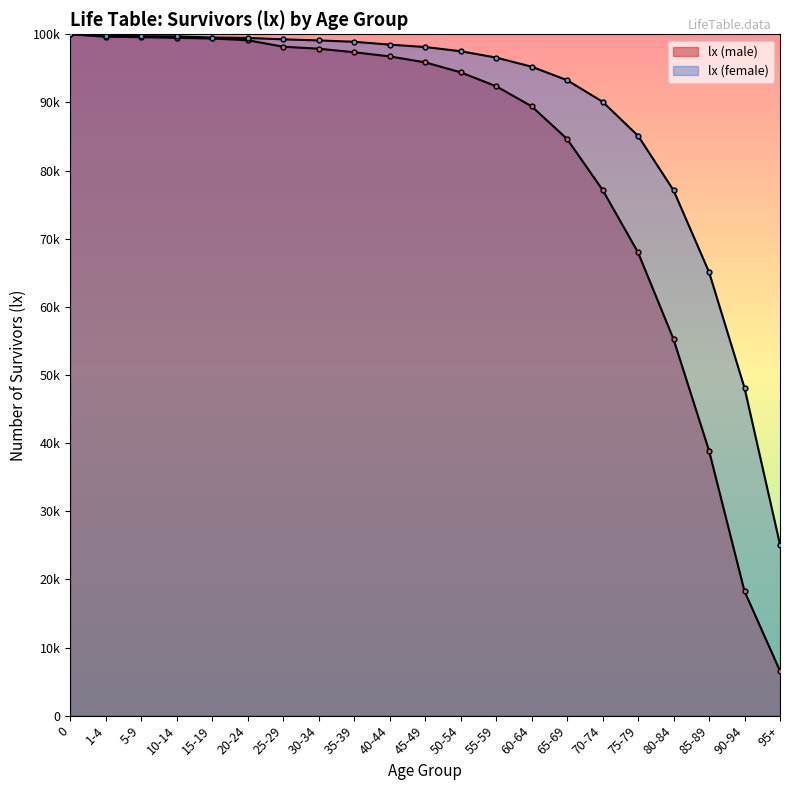

How many lines are shown in the chart?

2